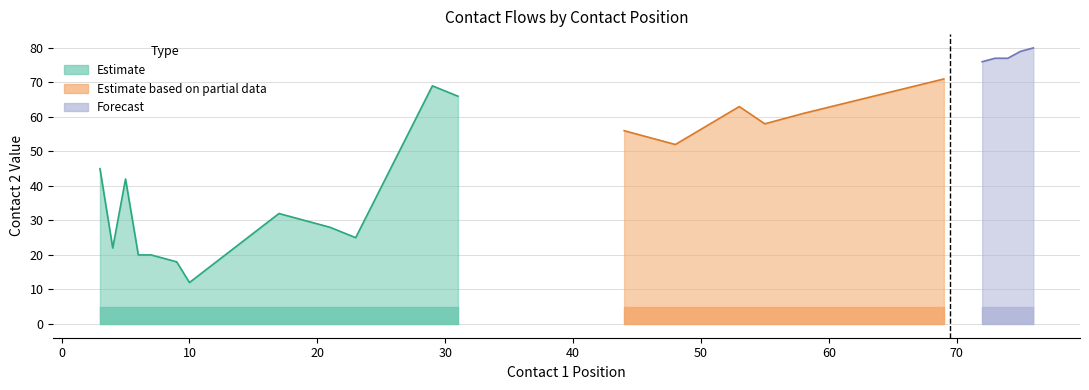

How many data points in contact2 are above 54?

12